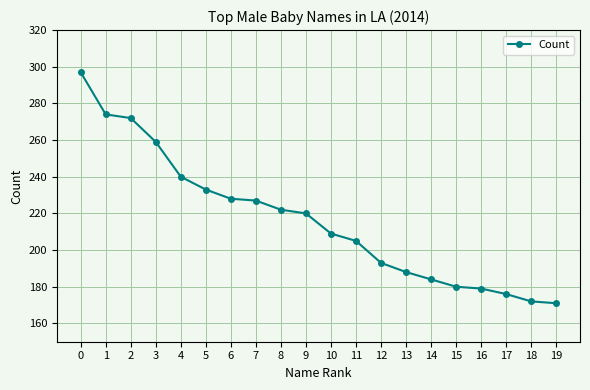

Count the number of categories in the chart.

20